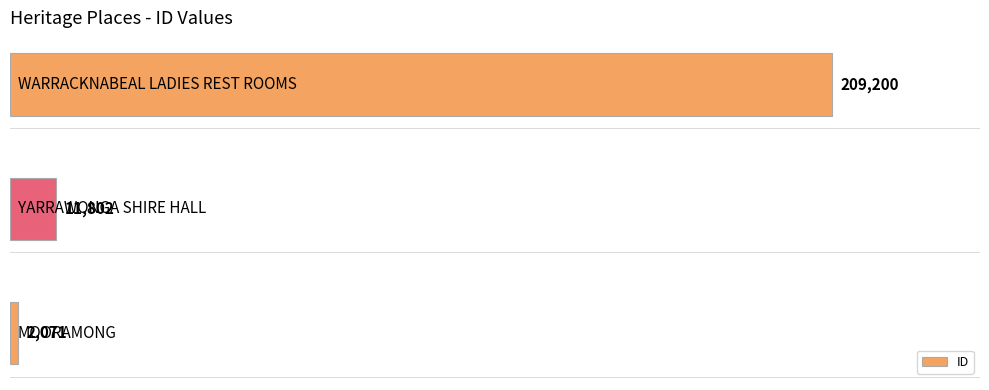

Are the bars grouped side by side (vs. stacked)?

No